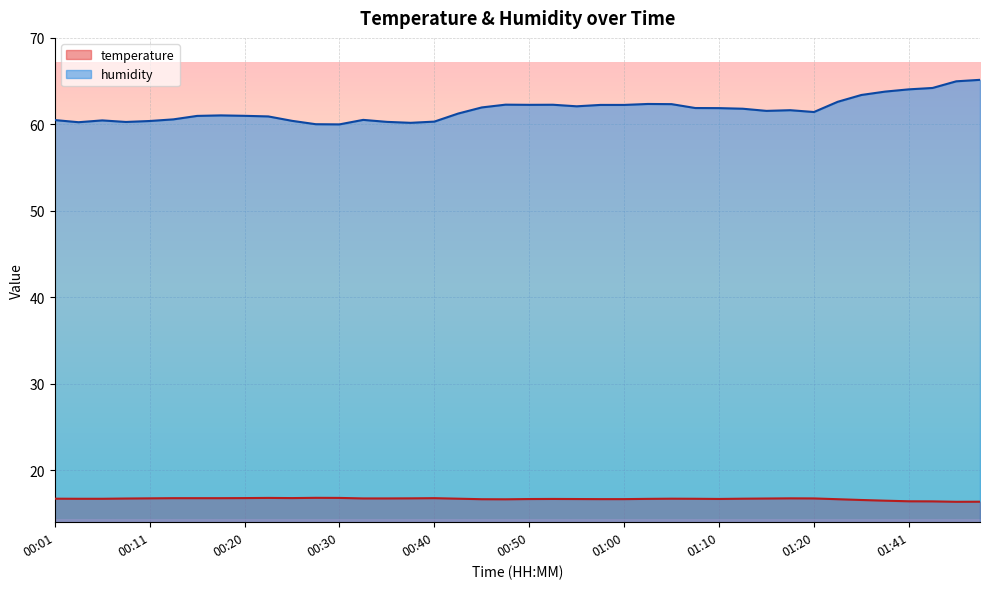

How many points are lower than both their immediate neighbors (excluding endpoints)?

4